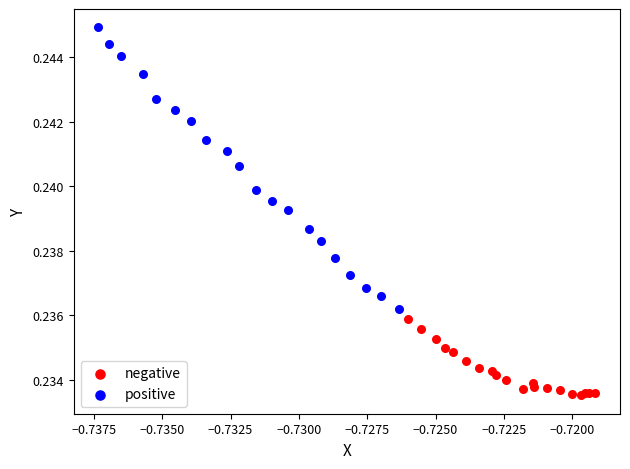

Which series has the largest Y range (max minus min)?

positive